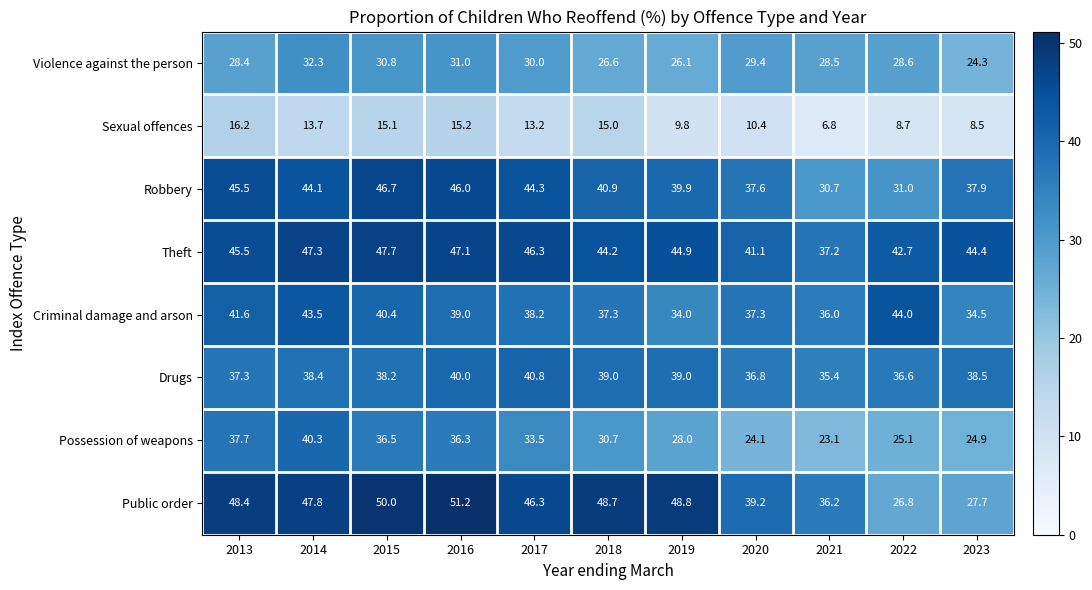

The Theft series shows 74.9 at 2016. True or false?

False